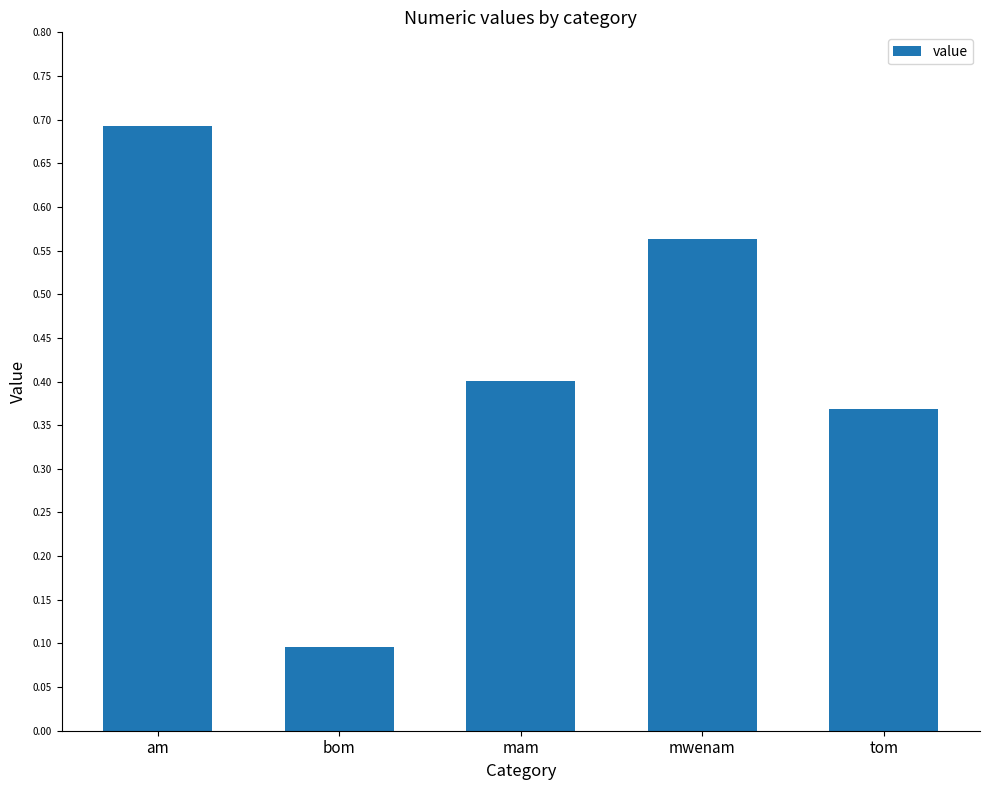

Between mwenam and bom, which is larger?

mwenam